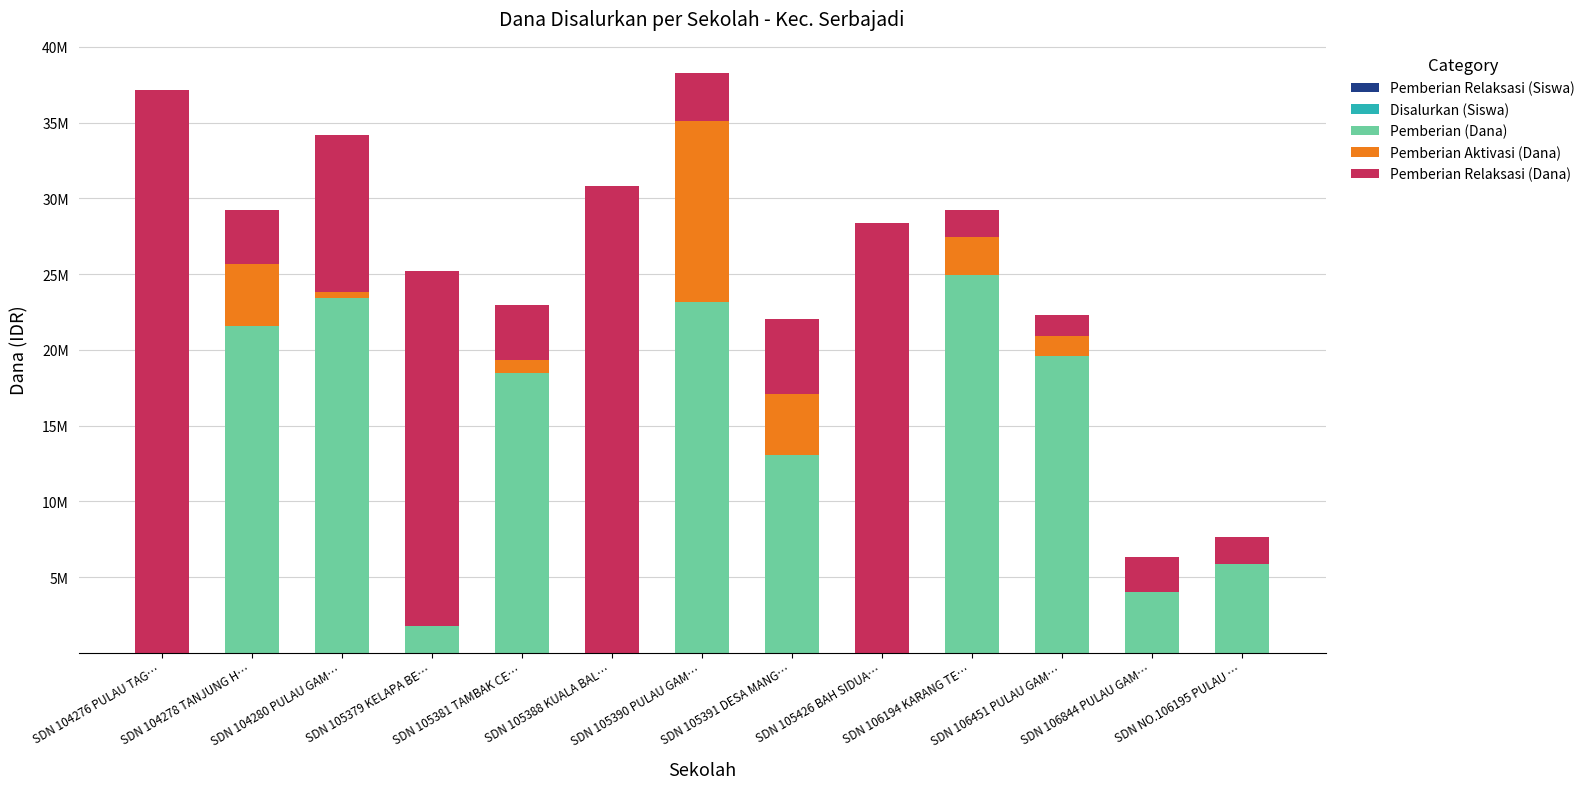

Are the bars grouped side by side (vs. stacked)?

No